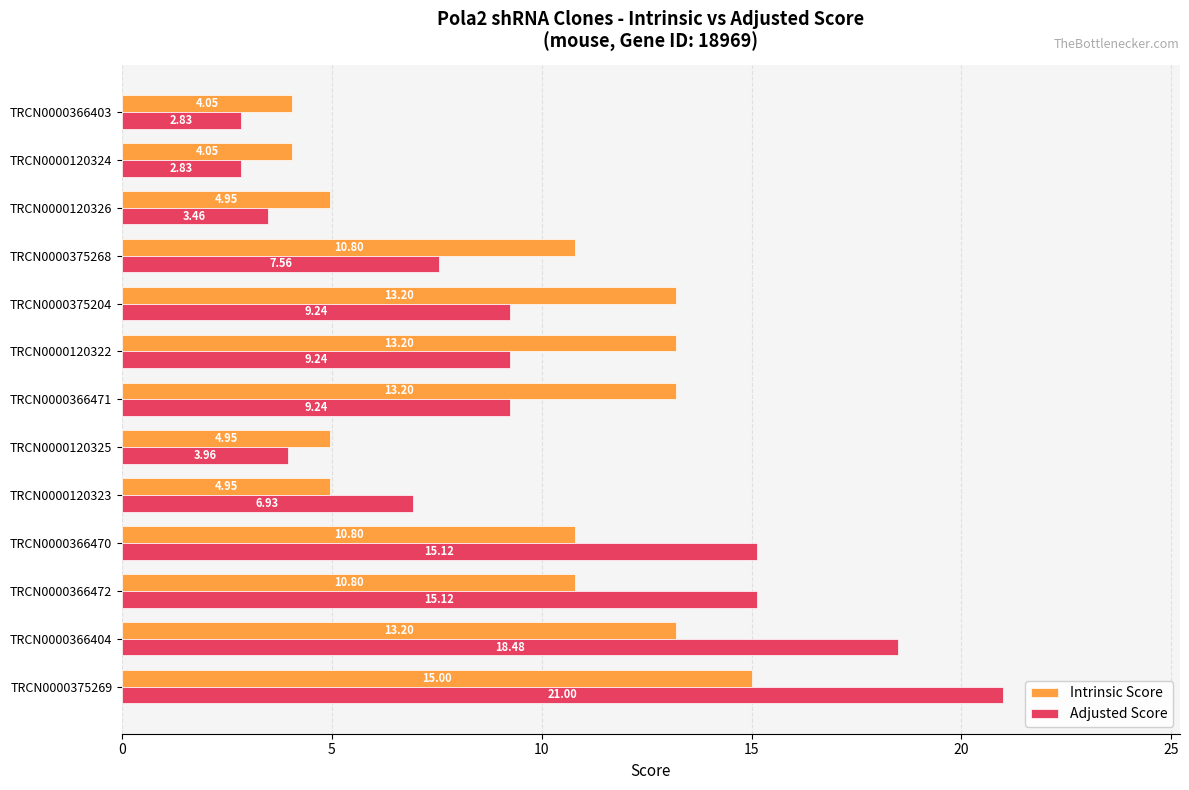

List the series in order of their peak value, highest first.

Adjusted Score, Intrinsic Score